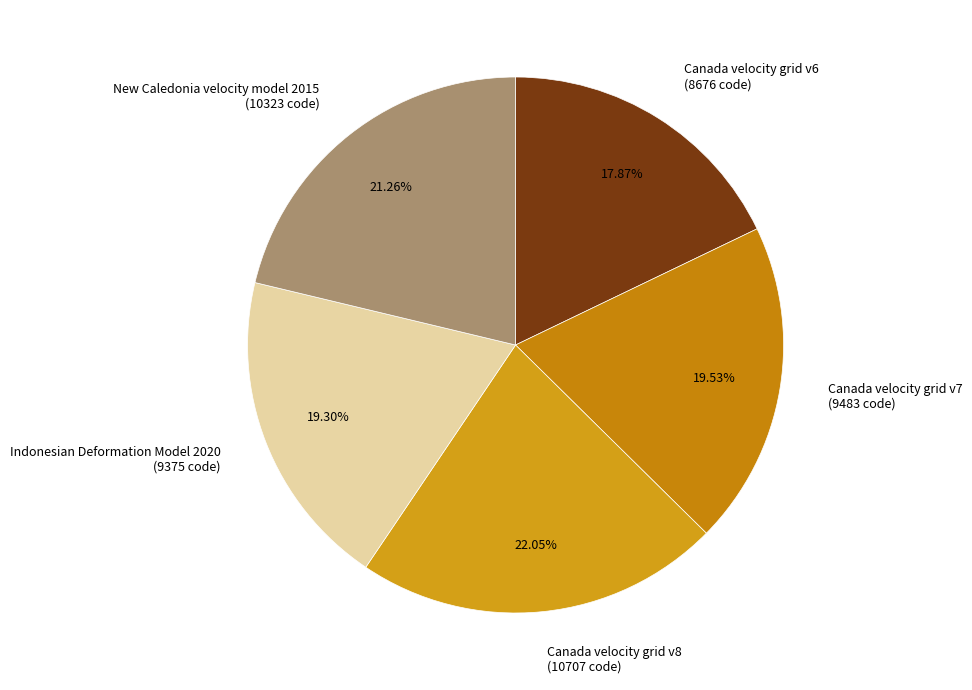

To the nearest percent, what is the difference between the Canada velocity grid v8 and Canada velocity grid v7 slice percentages?

3%